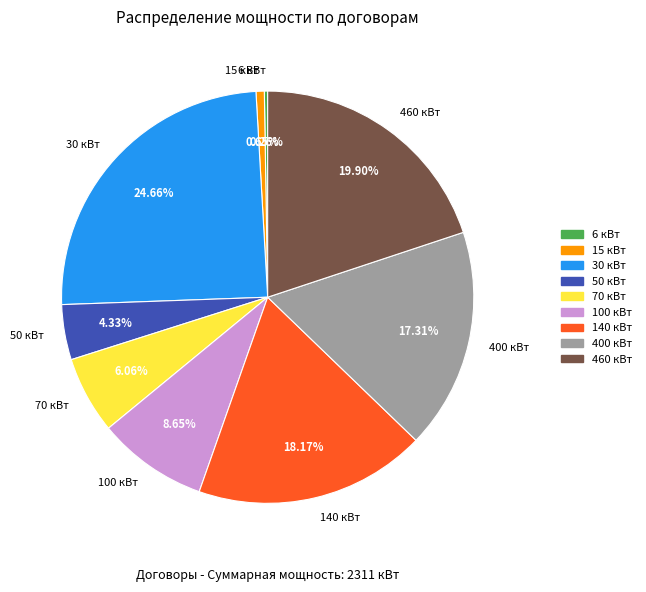

Is it true that 15 кВт is 11% of the pie?

False